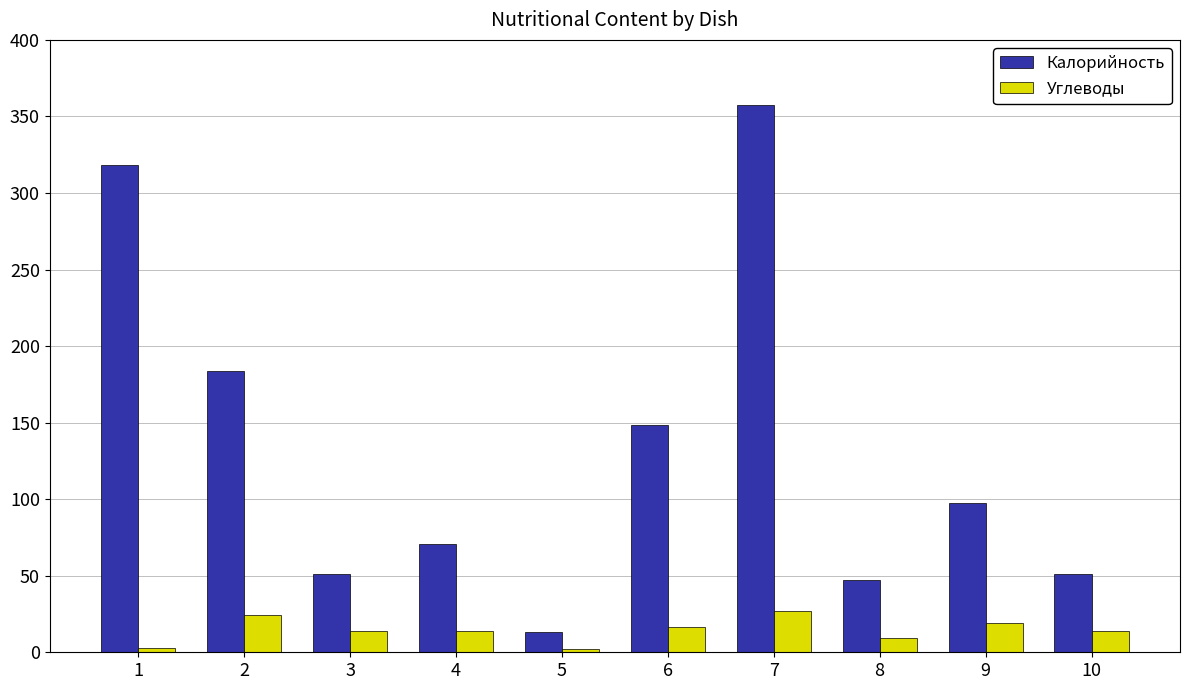

Which series has the widest spread of values?

Калорийность